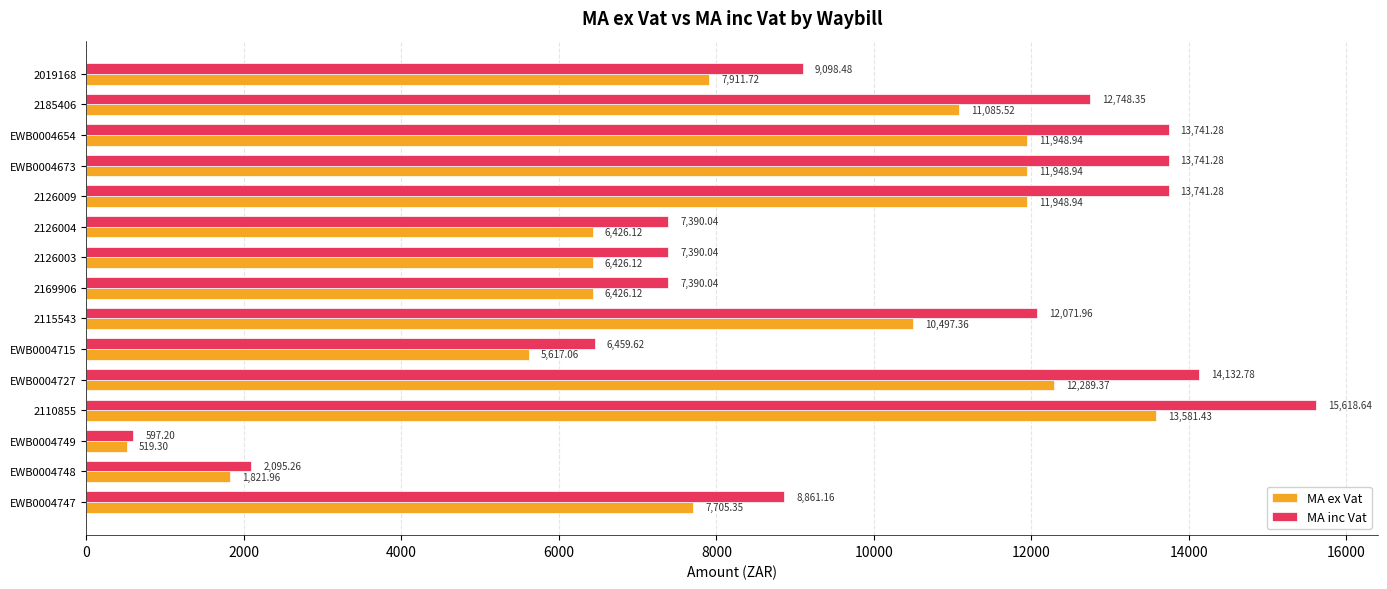

What is the average value of the MA inc Vat series?

9671.8